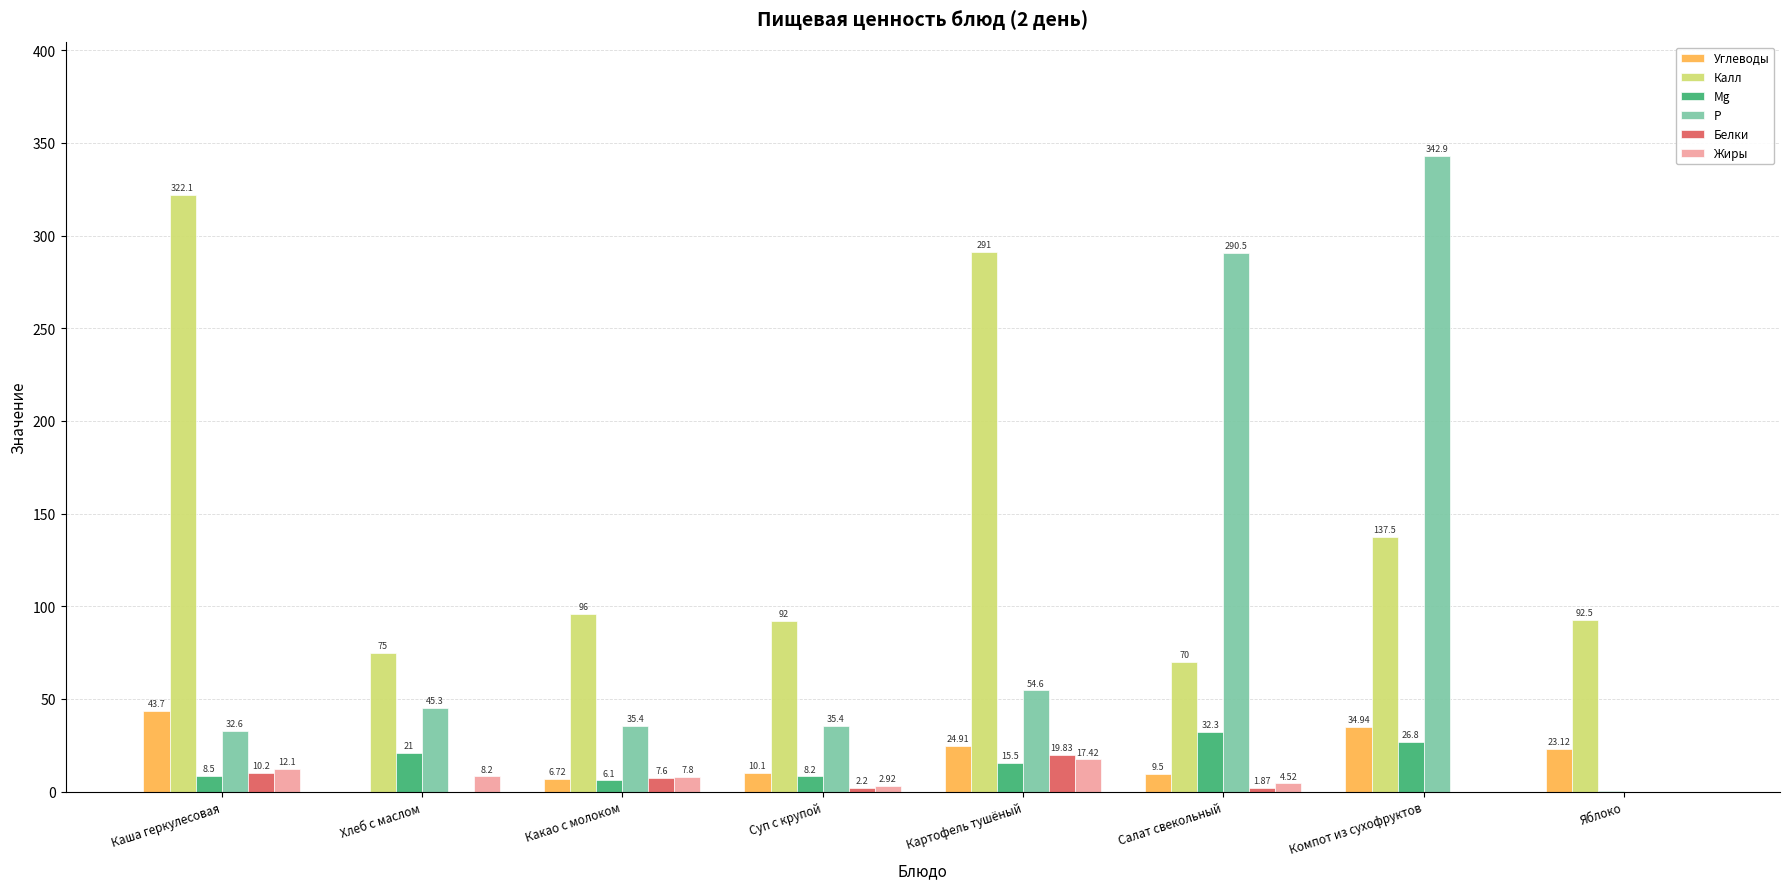

What is the total value across all series at Хлеб с маслом?

149.5